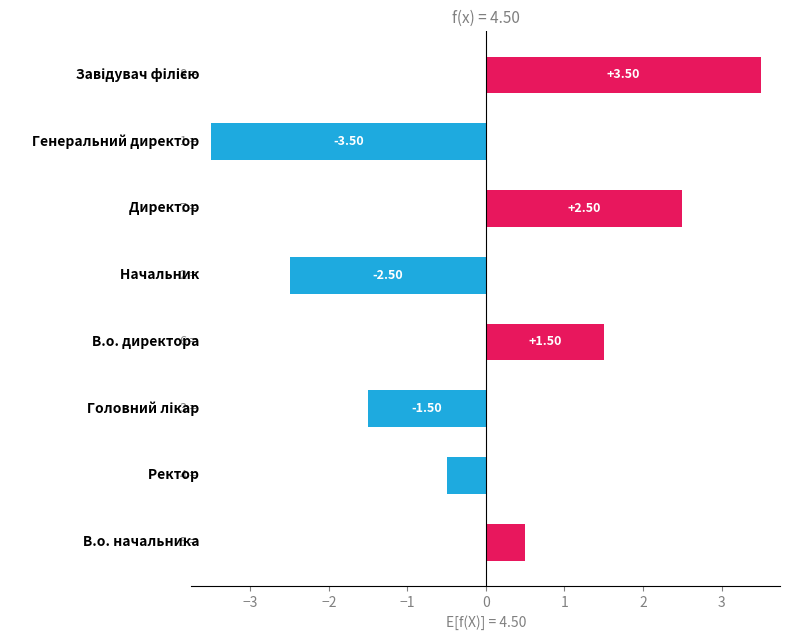

What is the difference between the second highest and minimum values?

6.0